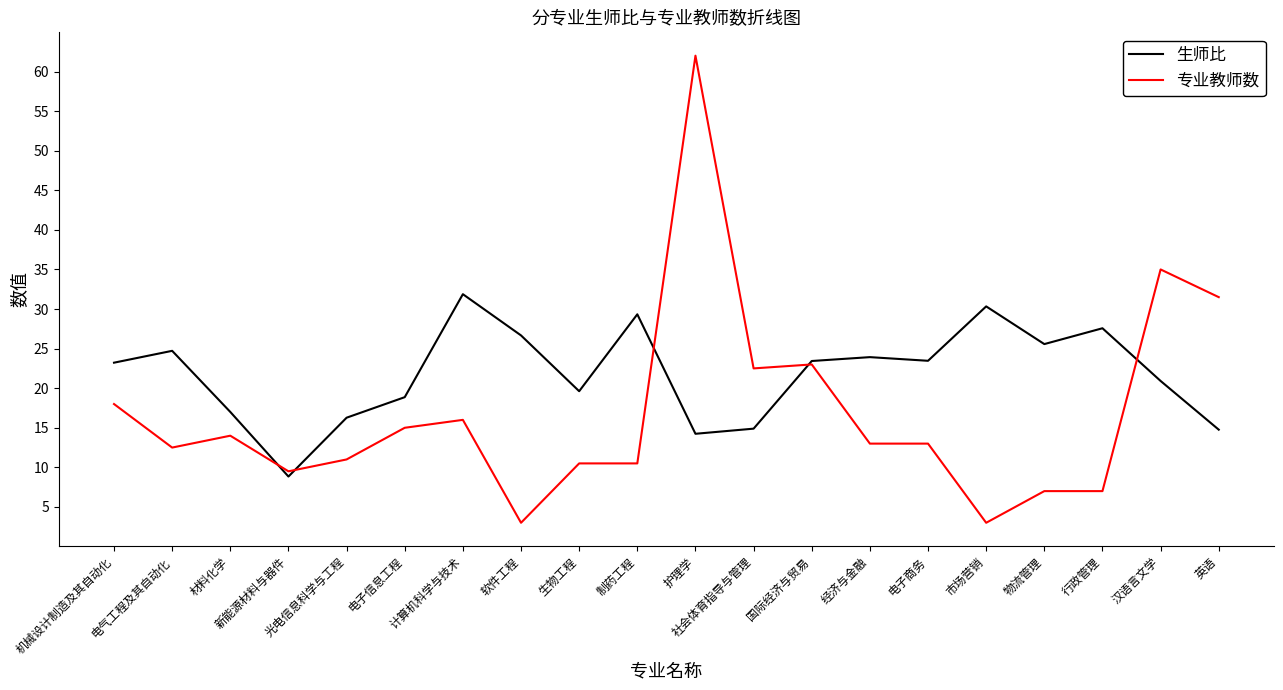

Is it true that 专业教师数 equals 3.0 at 市场营销?

True